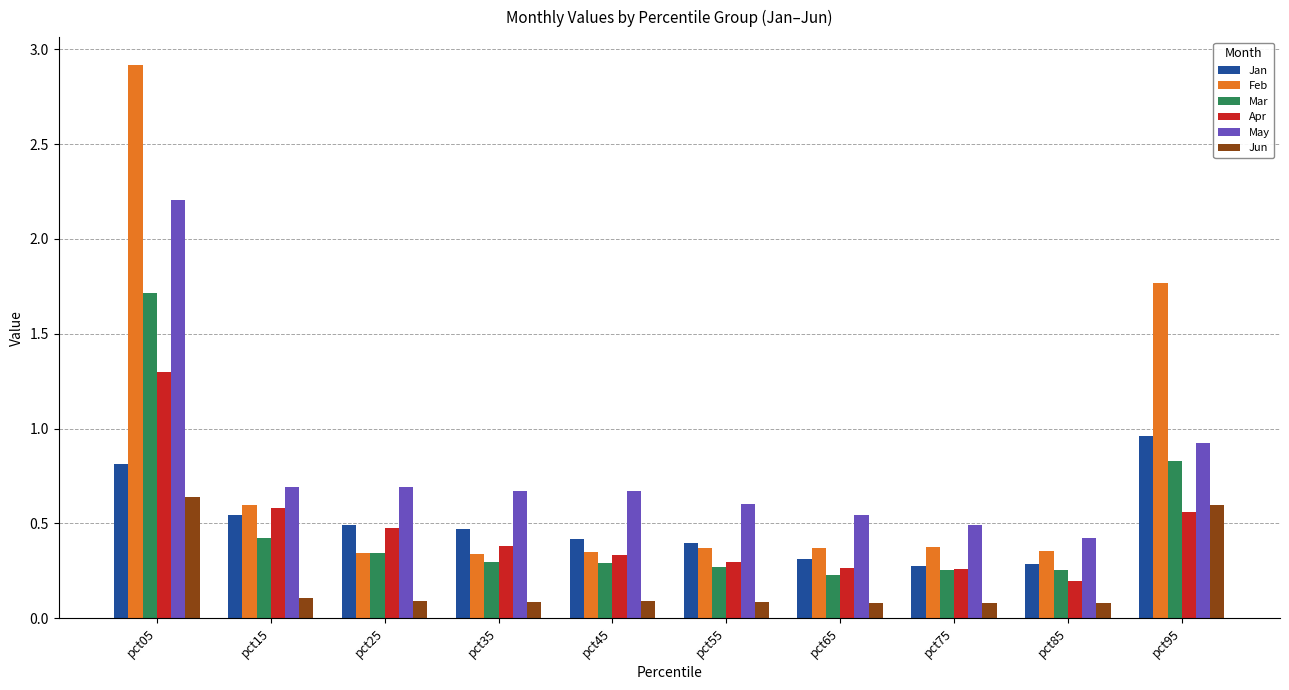

True or false: Mar has a value of 0.3 at pct25.

True